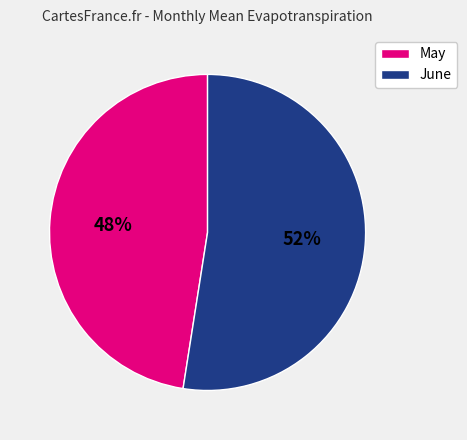

To the nearest percent, what percentage of the pie is May?

48%